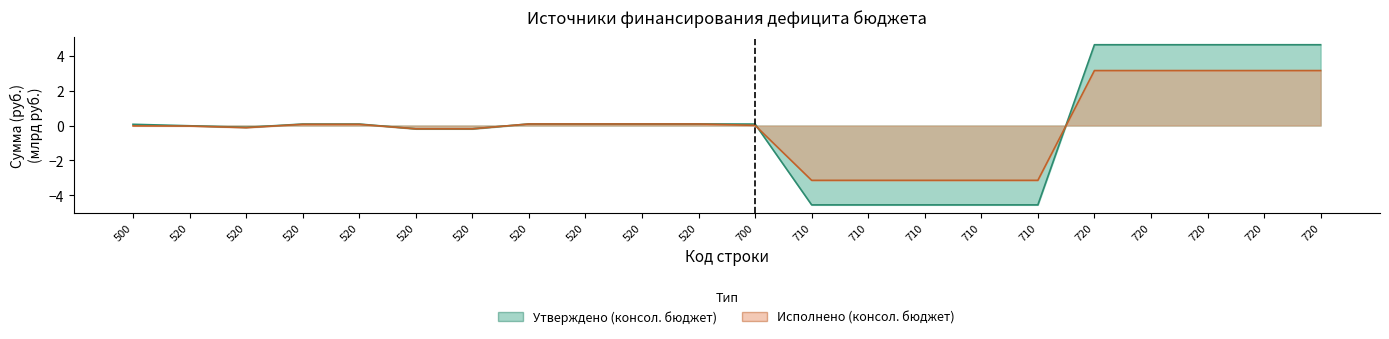

Reading left to right, list all the values displayed in this chart.

Утверждено (консол. бюджет): 0.1	-0.0	-0.1	0.1	0.1	-0.2	-0.2	0.1	0.1	0.1	0.1	0.1	-4.6	-4.6	-4.6	-4.6	-4.6	4.6	4.6	4.6	4.6	4.6
Исполнено (консол. бюджет): -0.0	-0.0	-0.1	0.1	0.1	-0.2	-0.2	0.1	0.1	0.1	0.1	0.0	-3.1	-3.1	-3.1	-3.1	-3.1	3.2	3.2	3.2	3.2	3.2